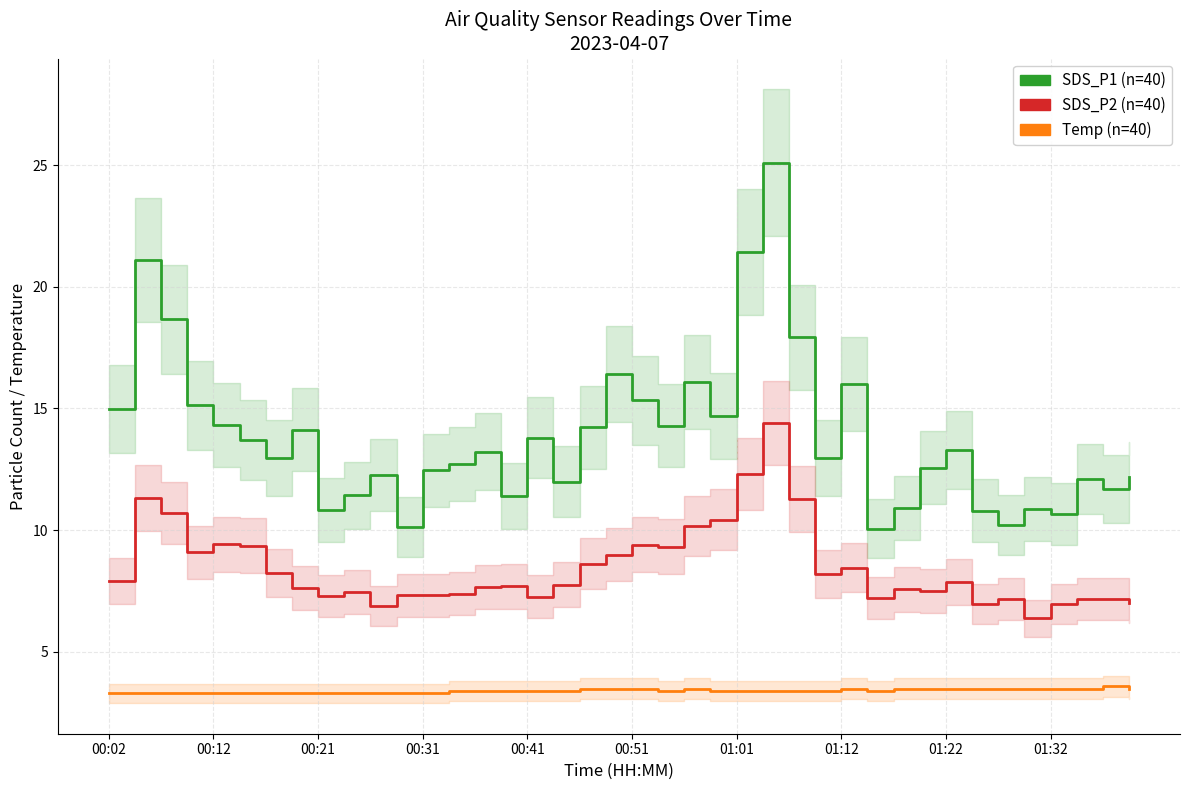

Count the Temp values in the range 3 to 4.

40